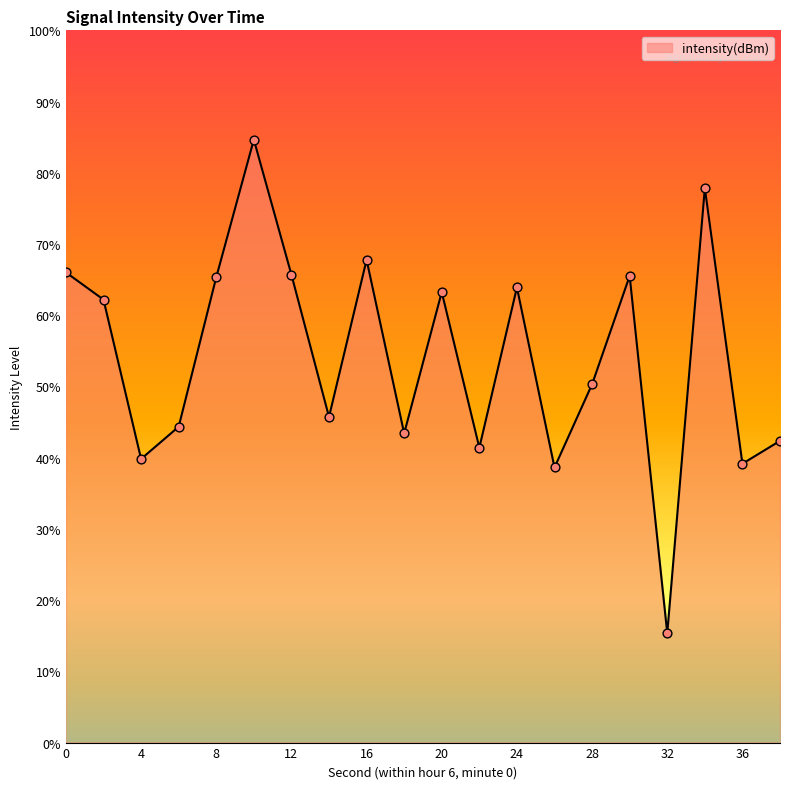

Which has a higher value, 38 or 34?

34